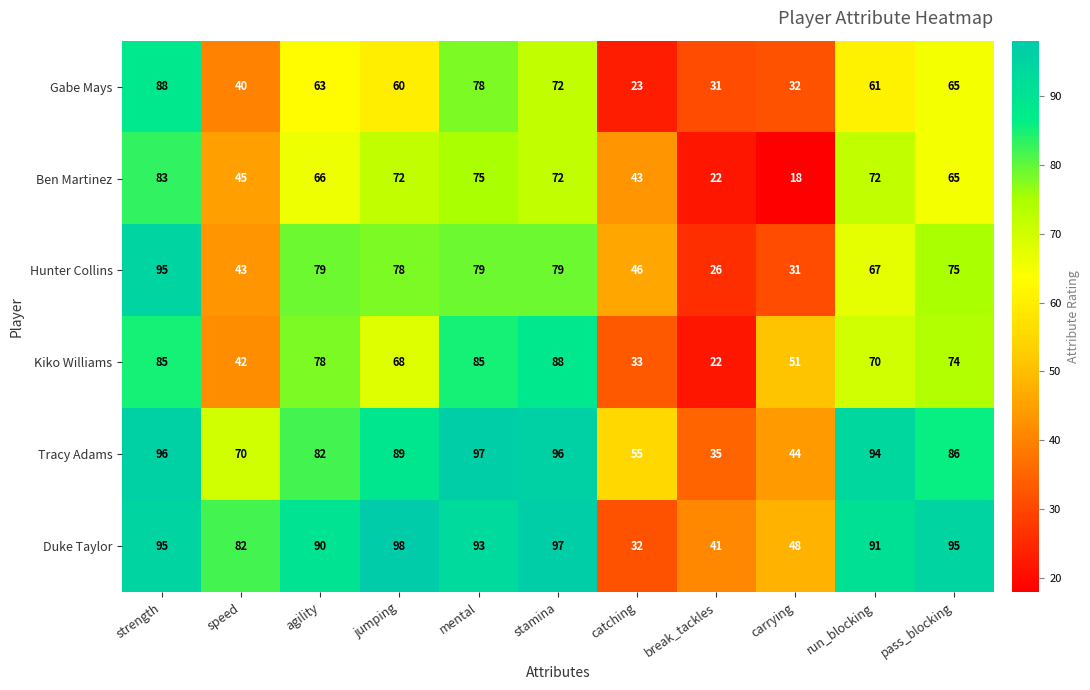

Rank the series at speed from highest to lowest value.

Duke Taylor, Tracy Adams, Ben Martinez, Hunter Collins, Kiko Williams, Gabe Mays